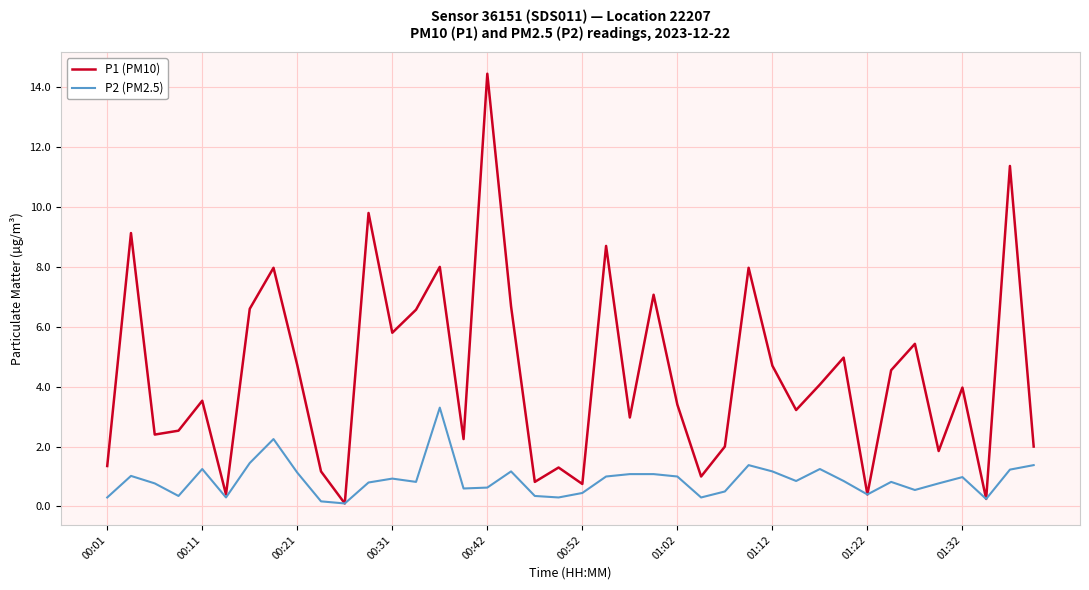

Which series has the largest total across all categories?

P1 (PM10)